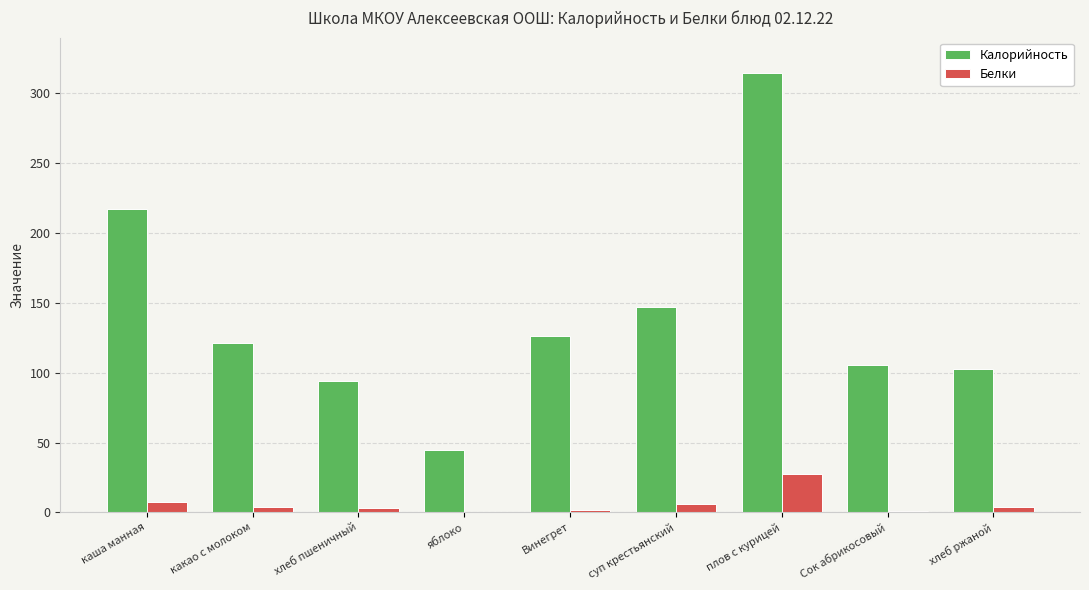

What is the highest value of the Калорийность series?

314.6